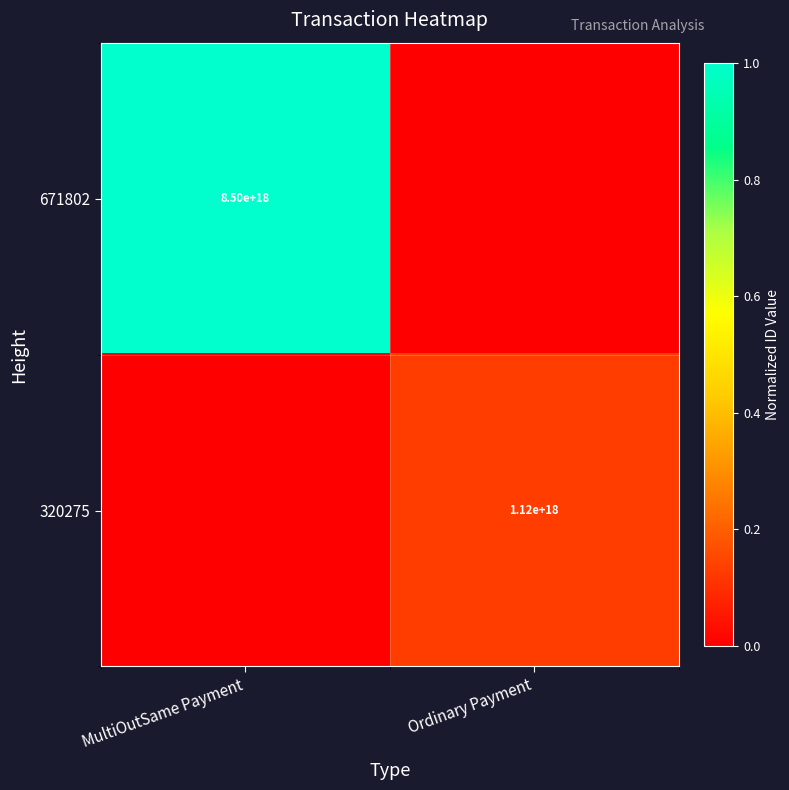

True or false: 671802 has a value of 4234489501158899200 at MultiOutSame Payment.

False